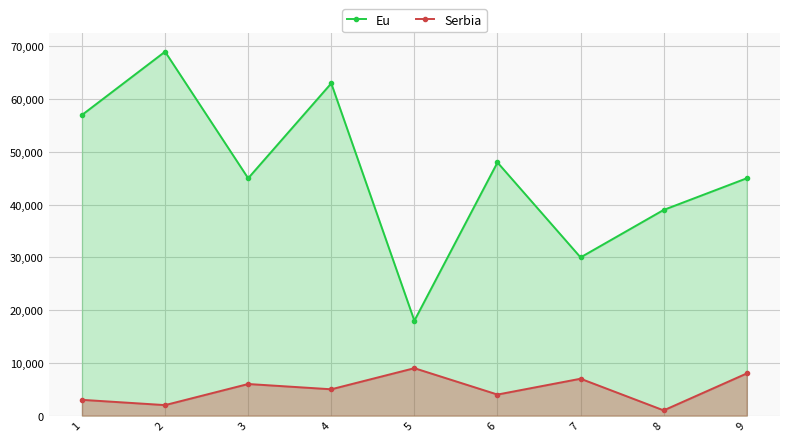

What is the lowest value of the Serbia series?

1000